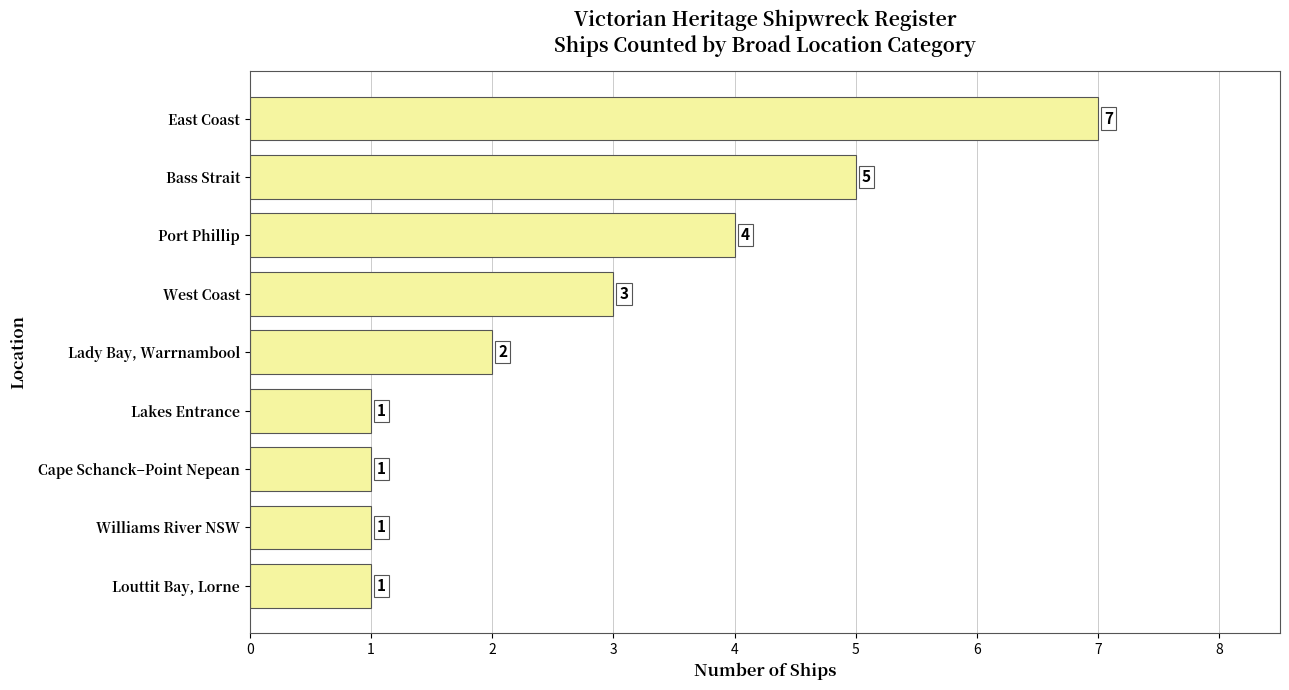

Is it true that the value at Williams River NSW is 2?

False